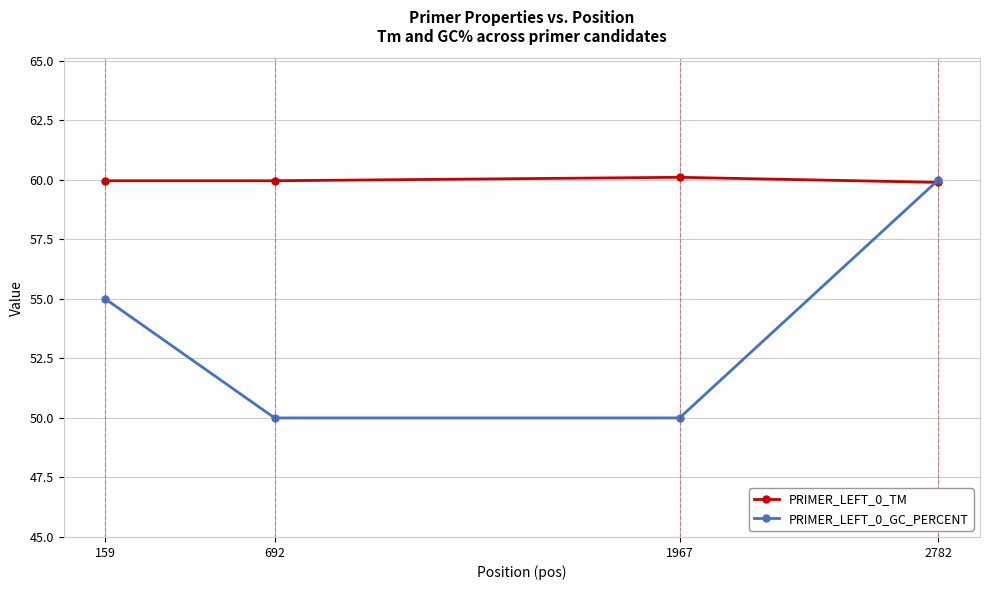

Is it true that PRIMER_LEFT_0_GC_PERCENT equals 38.8 at 2782?

False